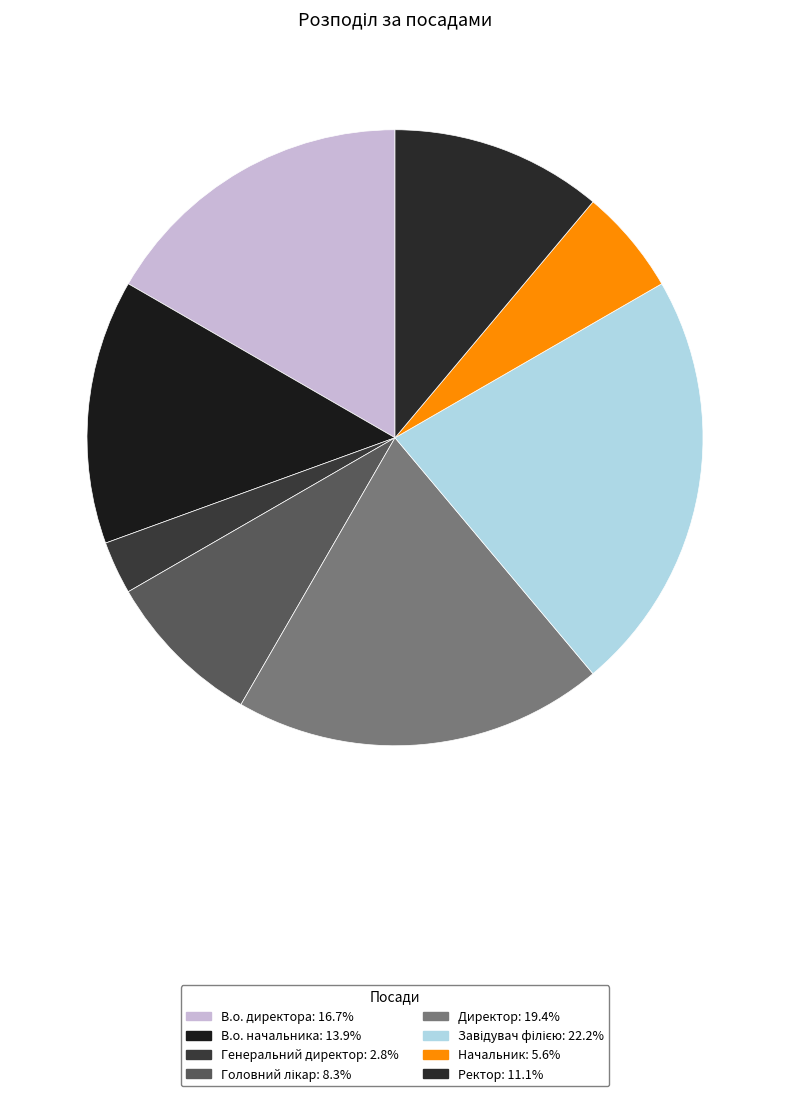

What is the total percentage of Головний лікар and В.о. директора?

25.0%